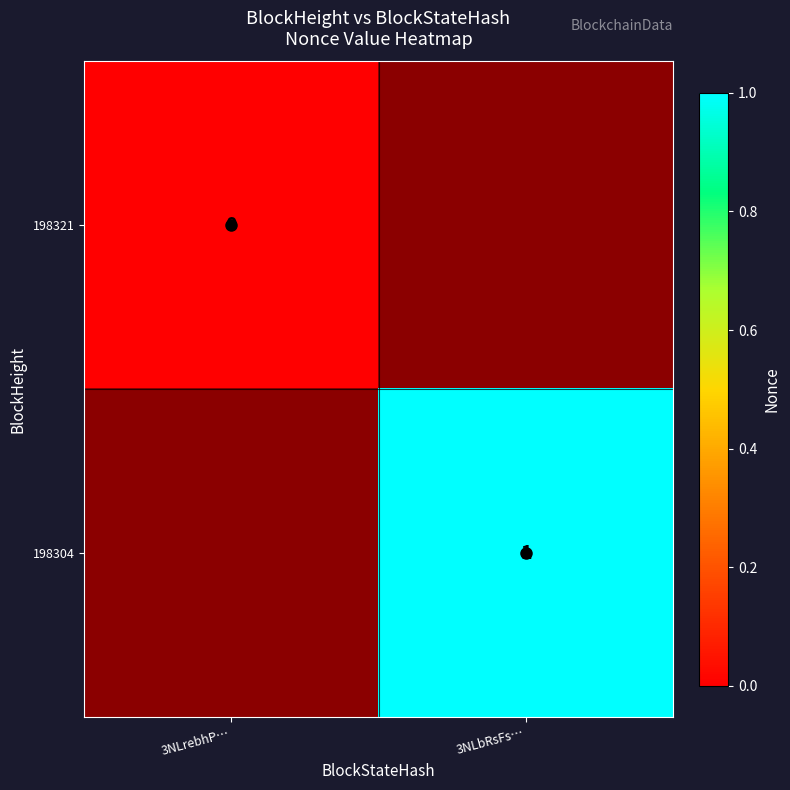

True or false: 198304 has a value of 0 at 3NLbRsFs….

False